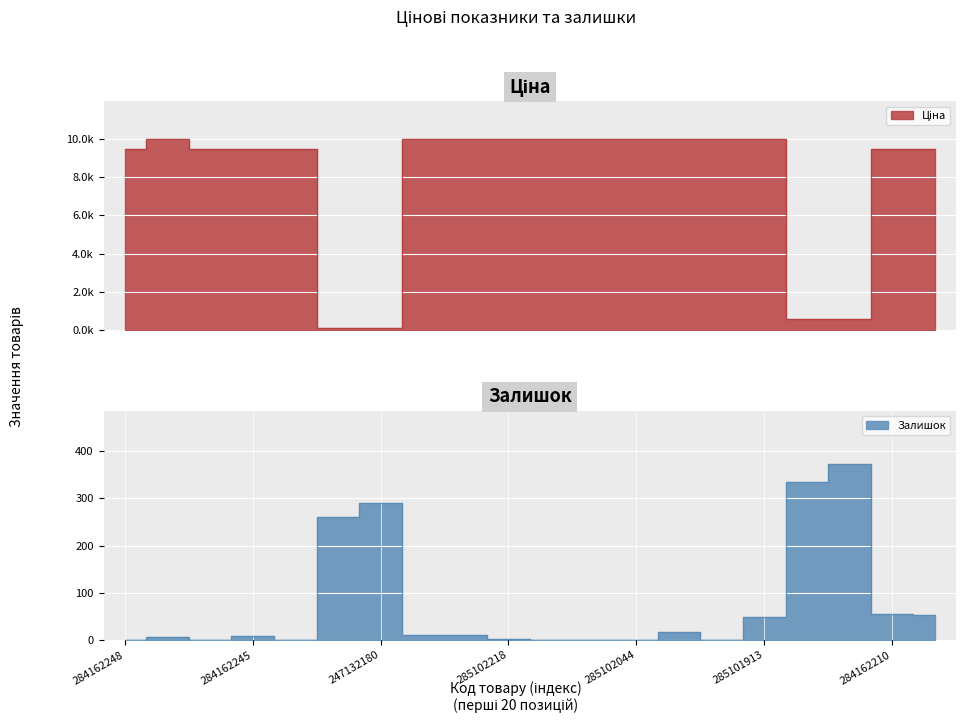

What is the sum of the Залишок values at 285102218 and 284162245?

11.0